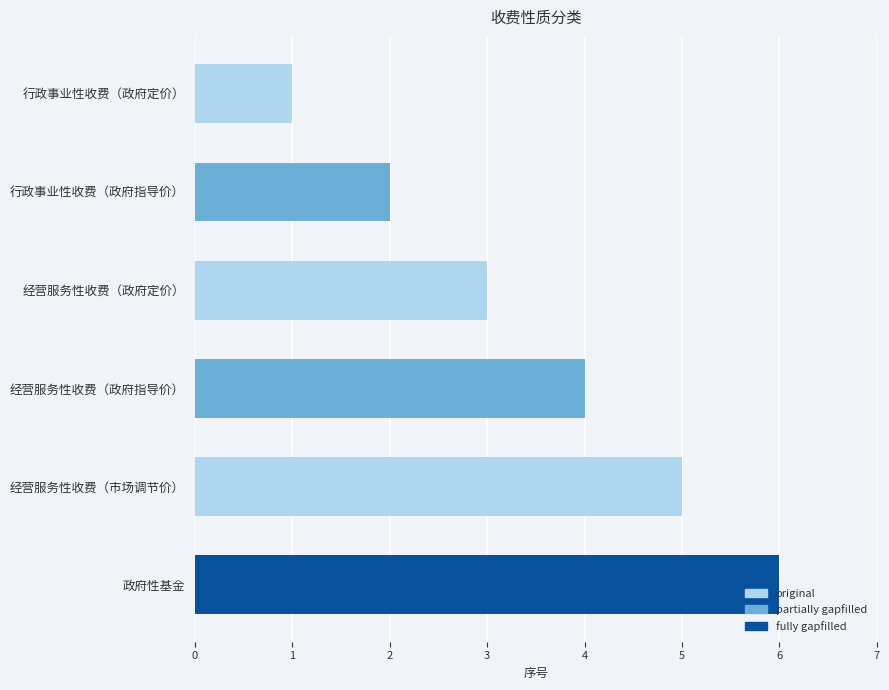

The chart shows a value of 8 at 经营服务性收费（市场调节价）. True or false?

False